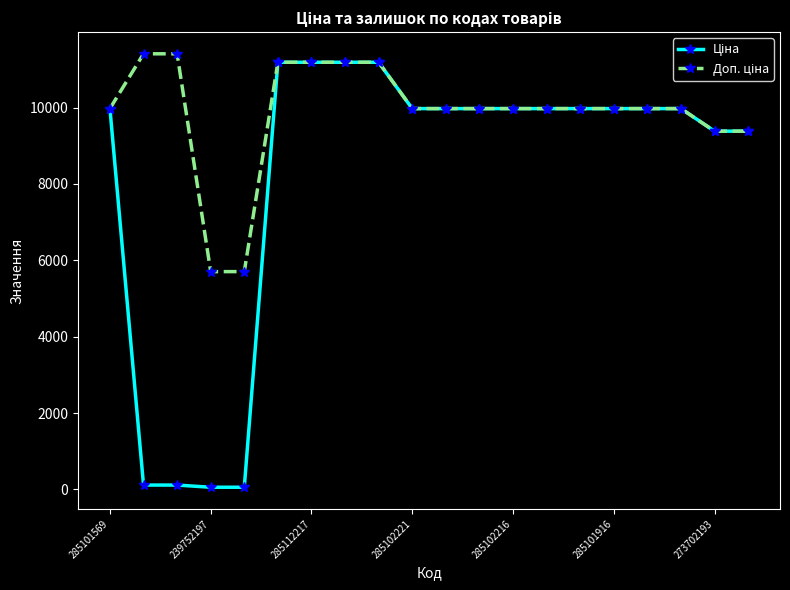

At how many categories does at least one series exceed 10577?

6